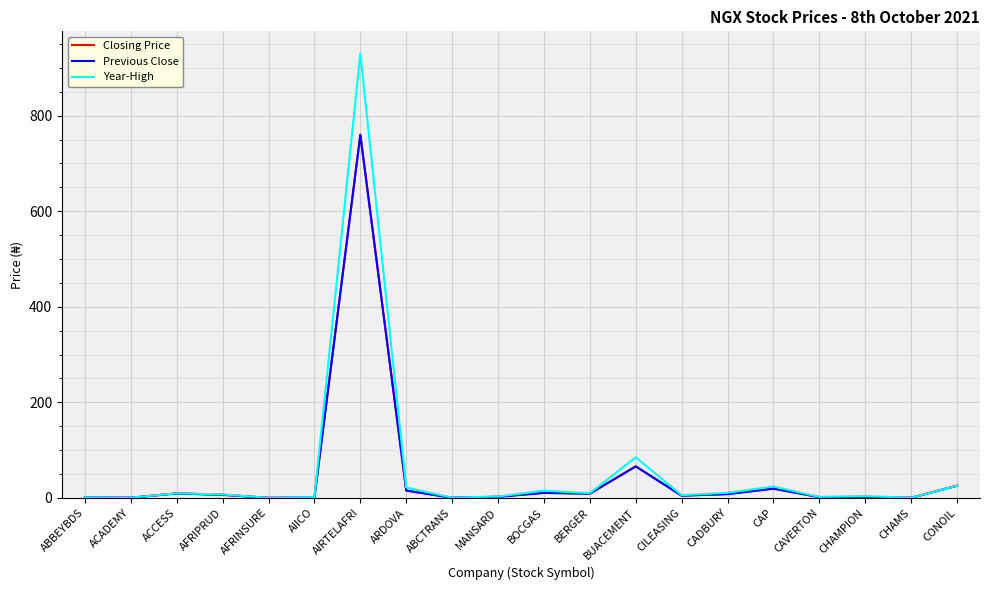

Does the chart have visible grid lines?

Yes